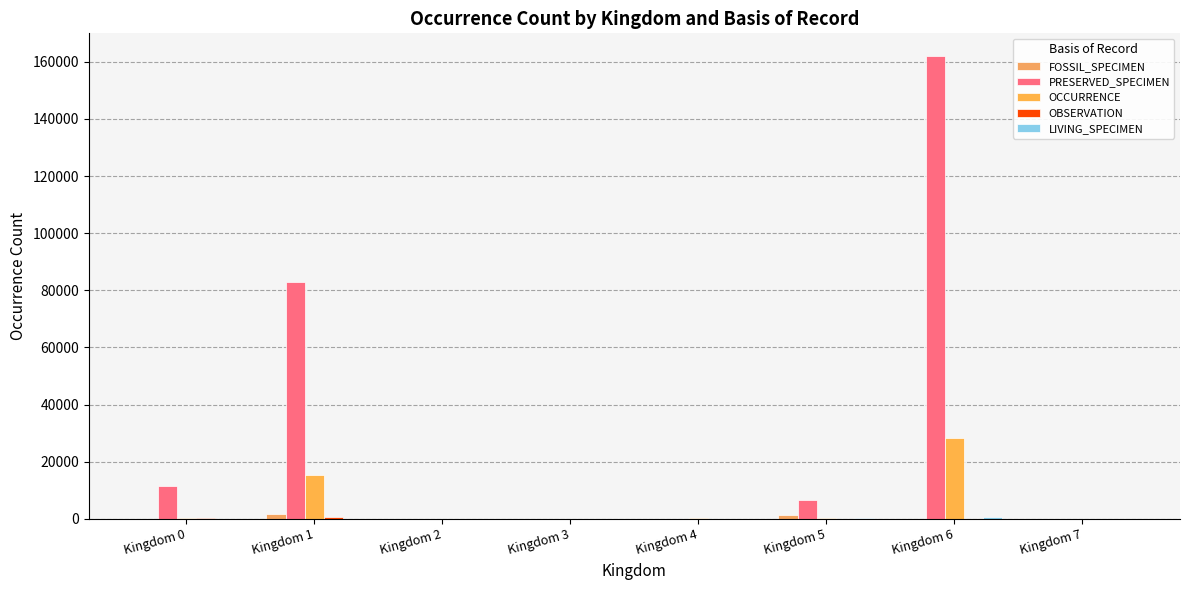

Reading left to right, extract all data points from this chart.

FOSSIL_SPECIMEN: Kingdom 0=37	Kingdom 1=1630	Kingdom 2=0	Kingdom 3=123	Kingdom 4=0	Kingdom 5=1295	Kingdom 6=0	Kingdom 7=0
PRESERVED_SPECIMEN: Kingdom 0=11486	Kingdom 1=82955	Kingdom 2=1	Kingdom 3=19	Kingdom 4=9	Kingdom 5=6733	Kingdom 6=161857	Kingdom 7=128
OCCURRENCE: Kingdom 0=177	Kingdom 1=15298	Kingdom 2=0	Kingdom 3=1	Kingdom 4=402	Kingdom 5=419	Kingdom 6=28429	Kingdom 7=1
OBSERVATION: Kingdom 0=180	Kingdom 1=826	Kingdom 2=0	Kingdom 3=1	Kingdom 4=6	Kingdom 5=113	Kingdom 6=0	Kingdom 7=0
LIVING_SPECIMEN: Kingdom 0=0	Kingdom 1=0	Kingdom 2=0	Kingdom 3=43	Kingdom 4=6	Kingdom 5=258	Kingdom 6=616	Kingdom 7=0